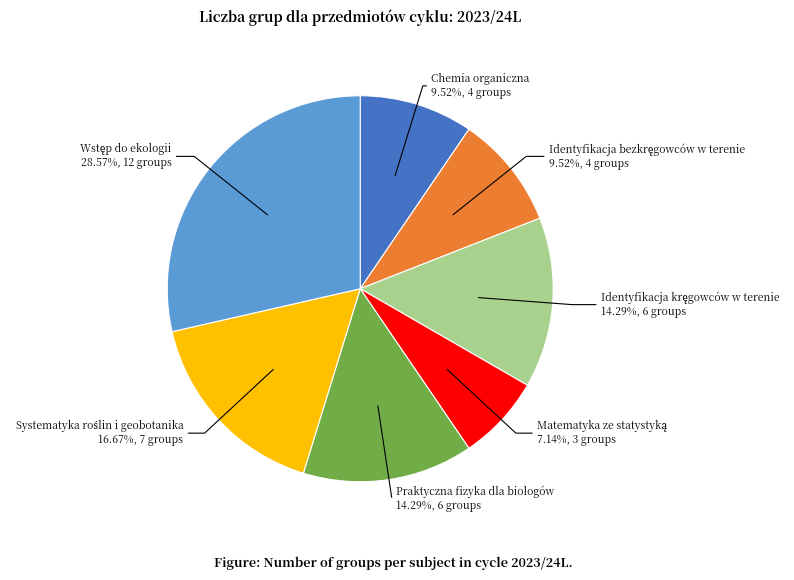

How many slices are in this pie chart?

7